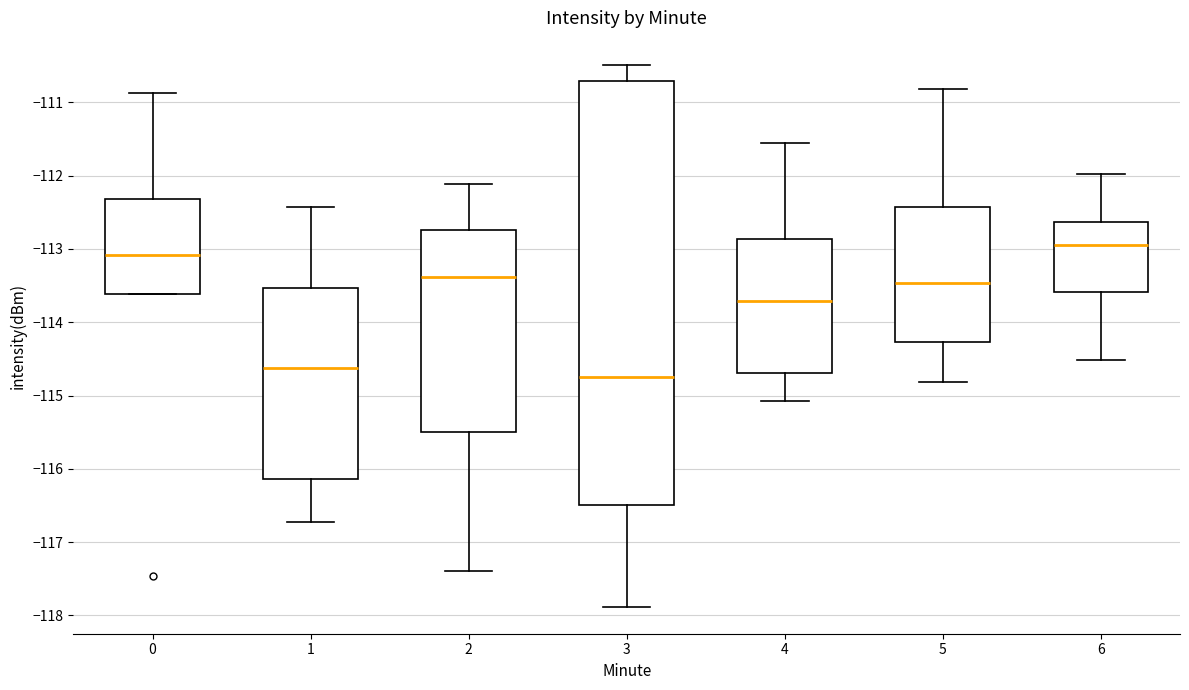

Comparing the boxes themselves (not the whiskers), which one is the tallest?

3